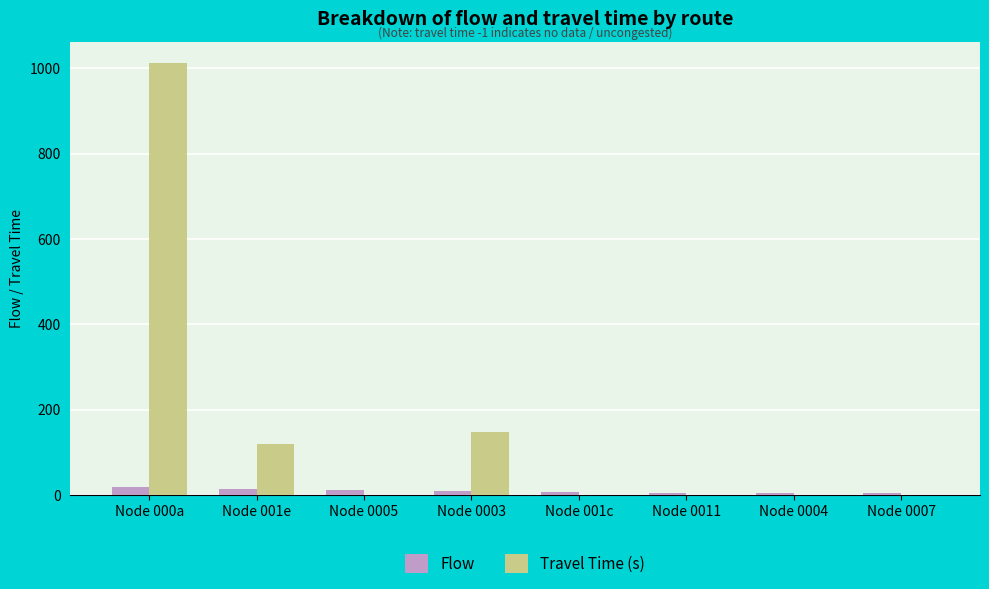

Is the value of Travel Time (s) at Node 0003 greater than the value of Flow at Node 001e?

Yes